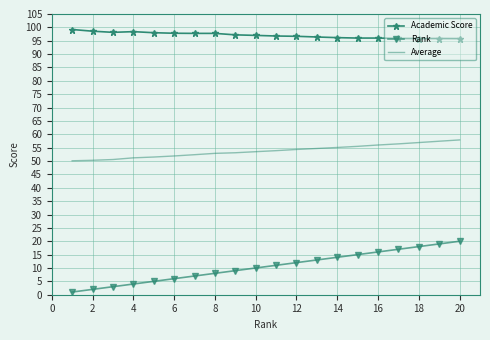

True or false: Rank and Average intersect in this chart.

False